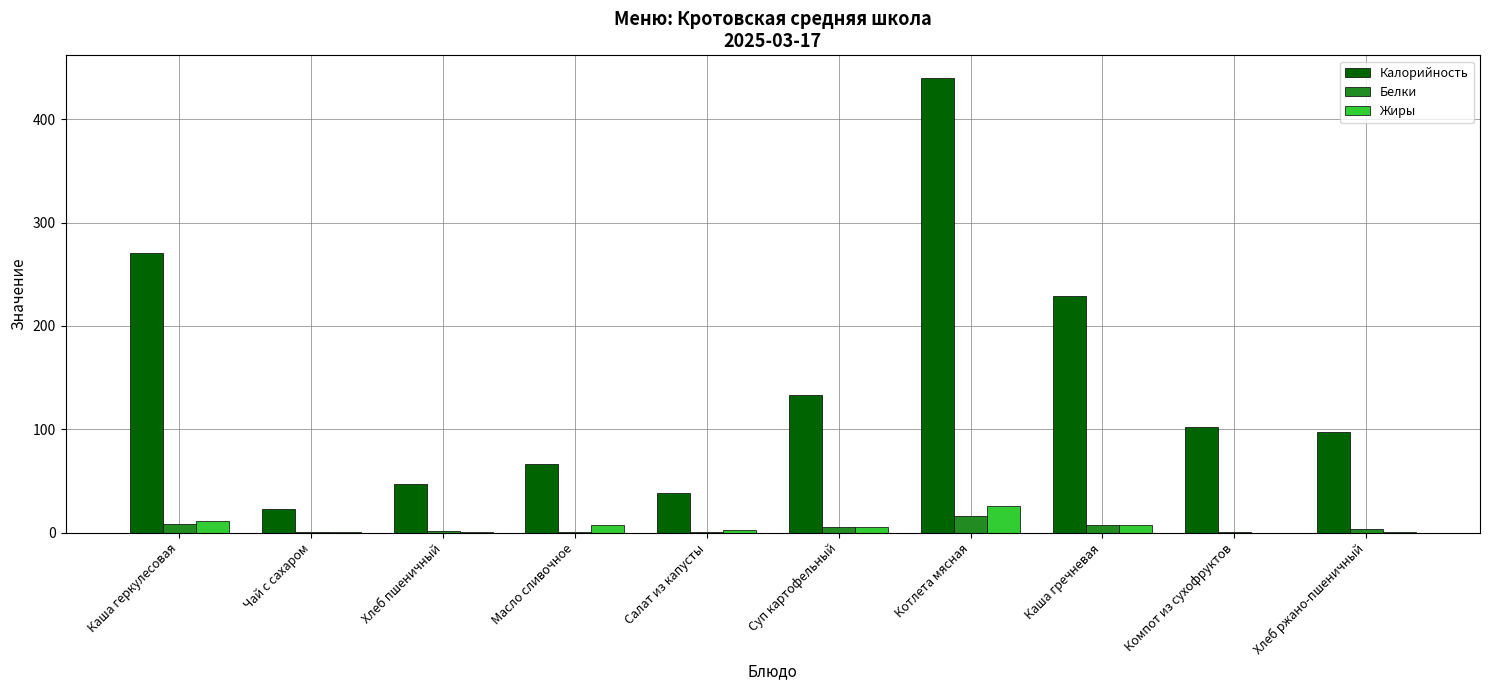

How many data points does each series have?

10